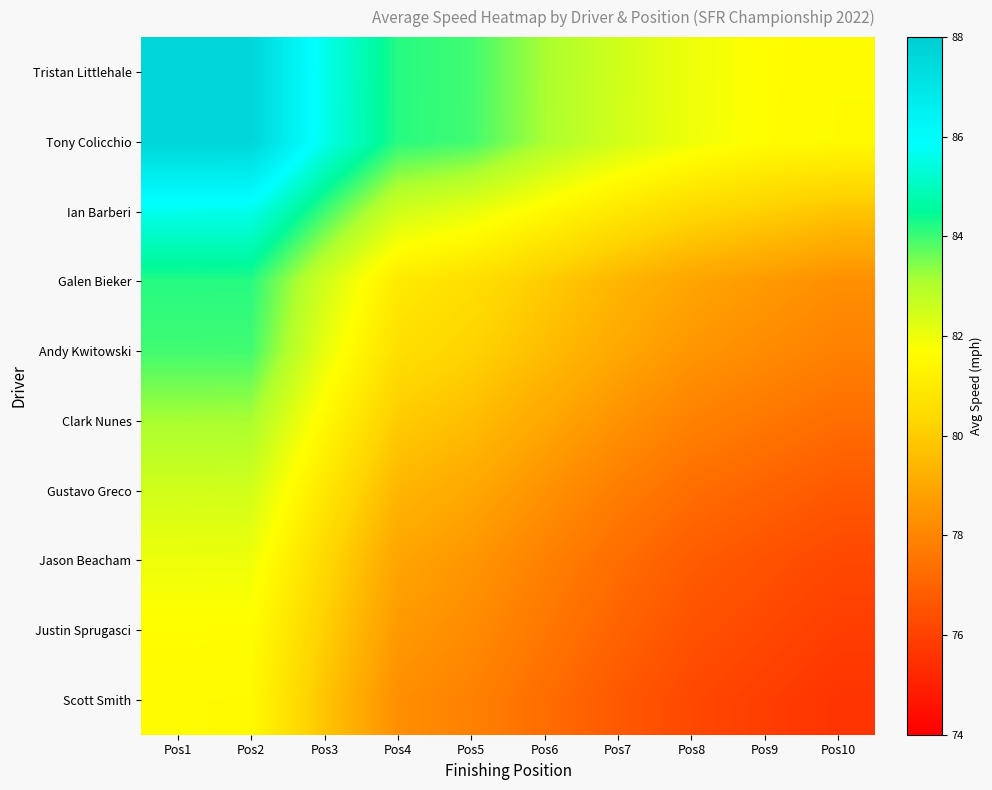

What is the total value across all series at Pos7?

791.5